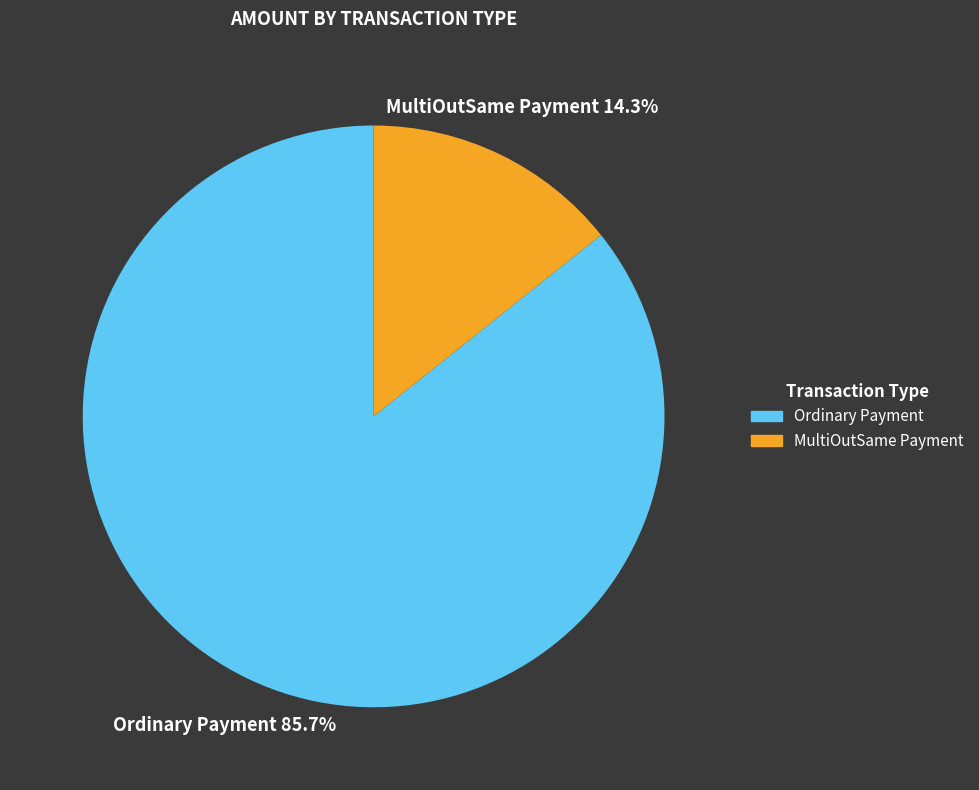

To the nearest percent, what portion does Ordinary Payment represent?

86%